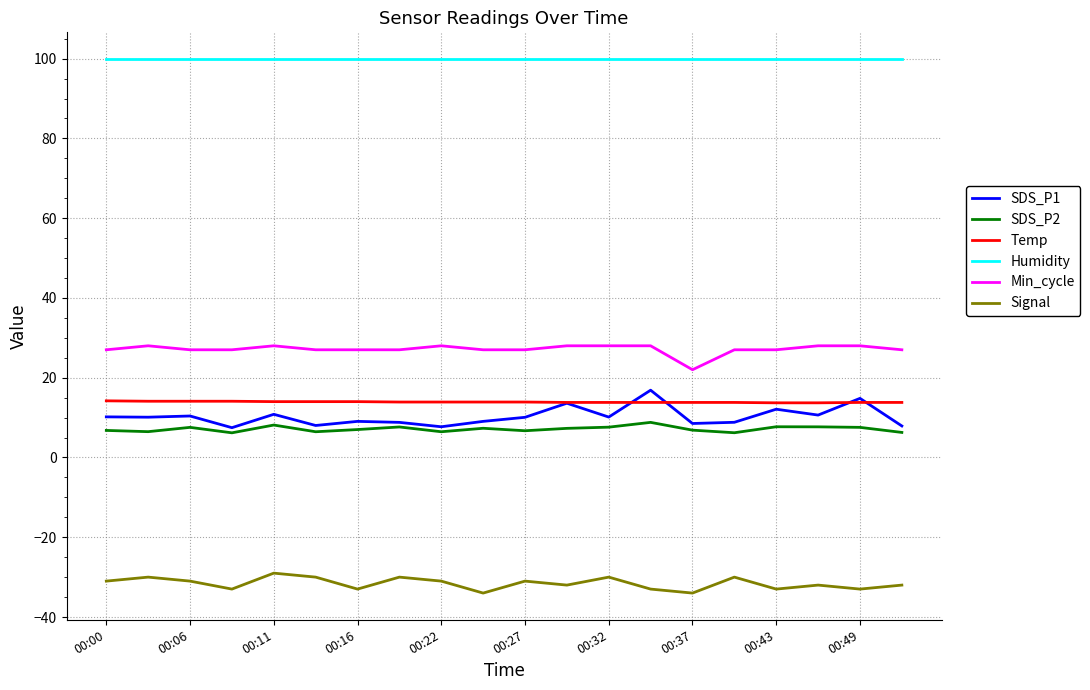

Which series has the widest spread of values?

SDS_P1